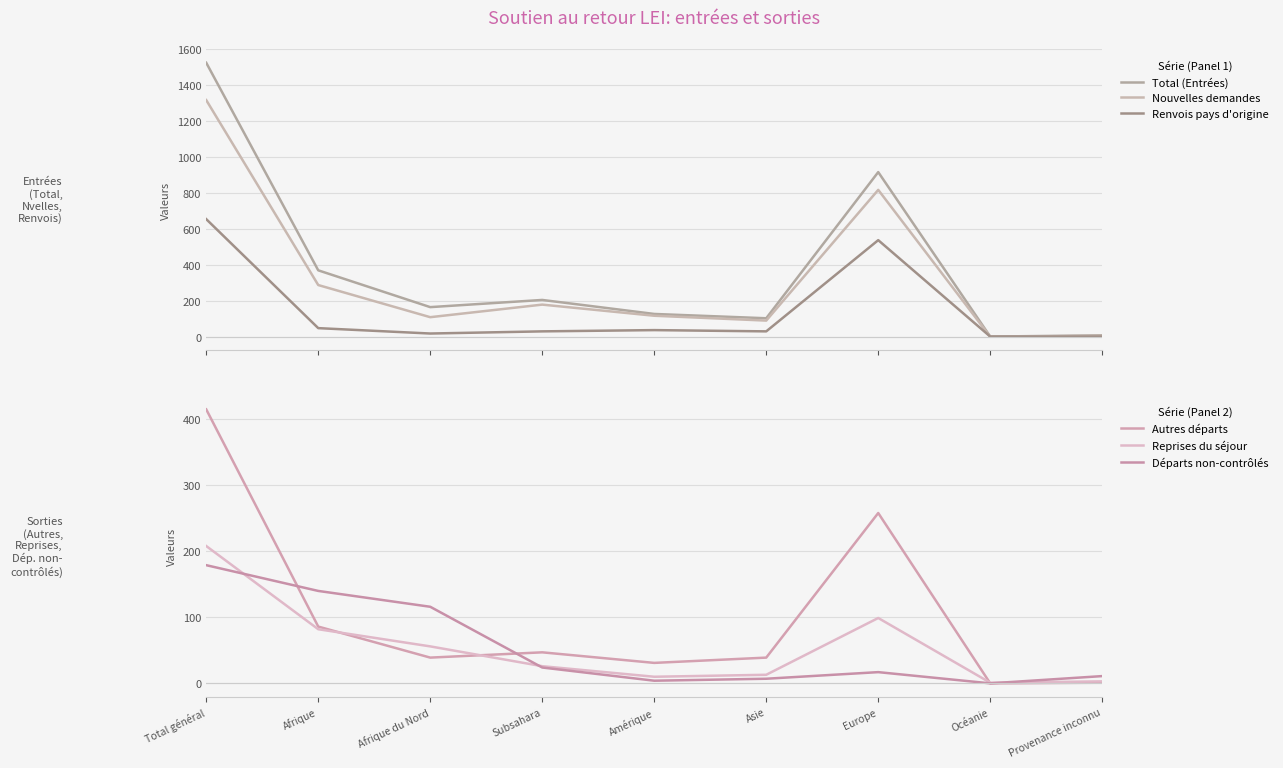

At which label does Départs non-contrôlés reach its peak?

Total général